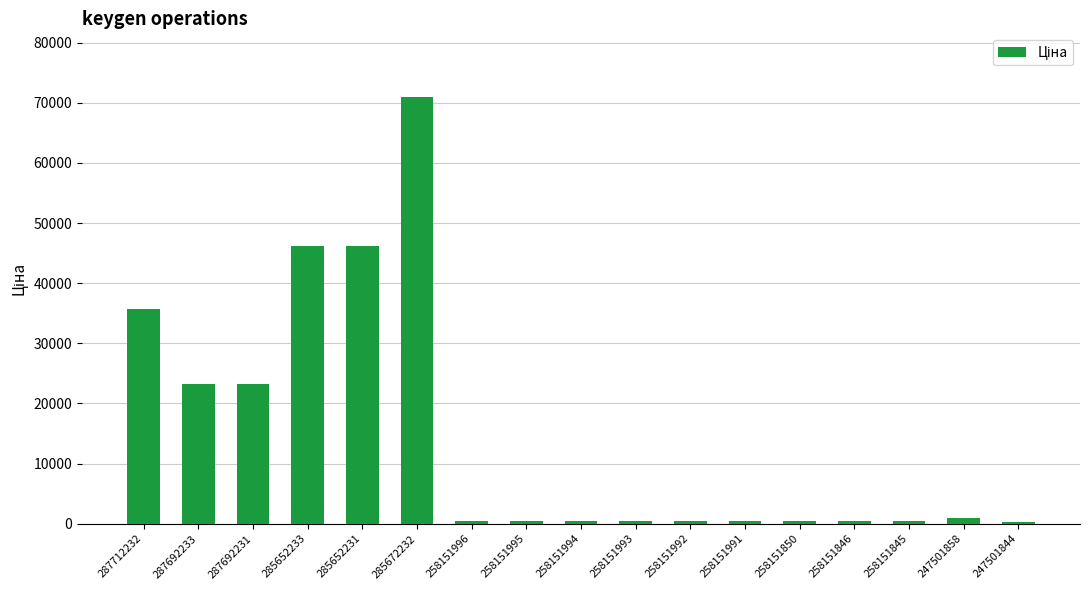

At which label does the data first exceed 515?

287712232